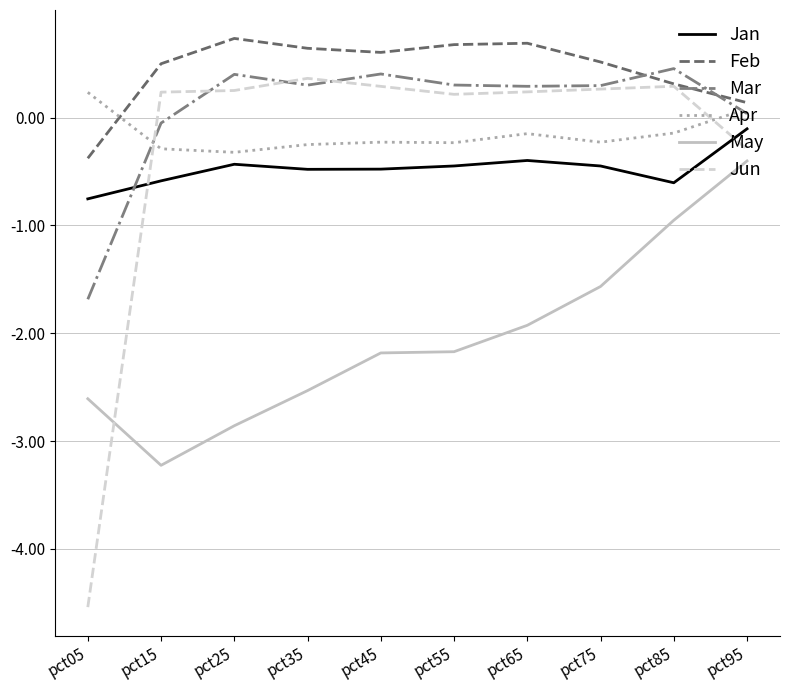

What are all the series names shown in the legend?

Jan, Feb, Mar, Apr, May, Jun